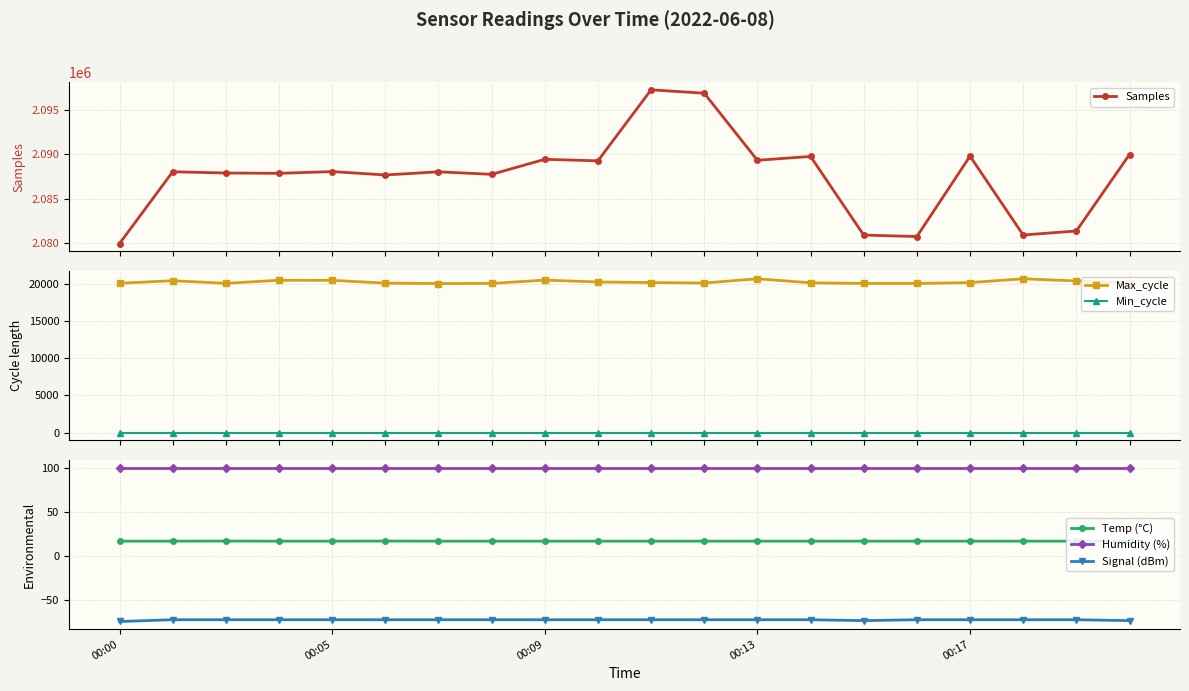

What position from the right is 6?

14